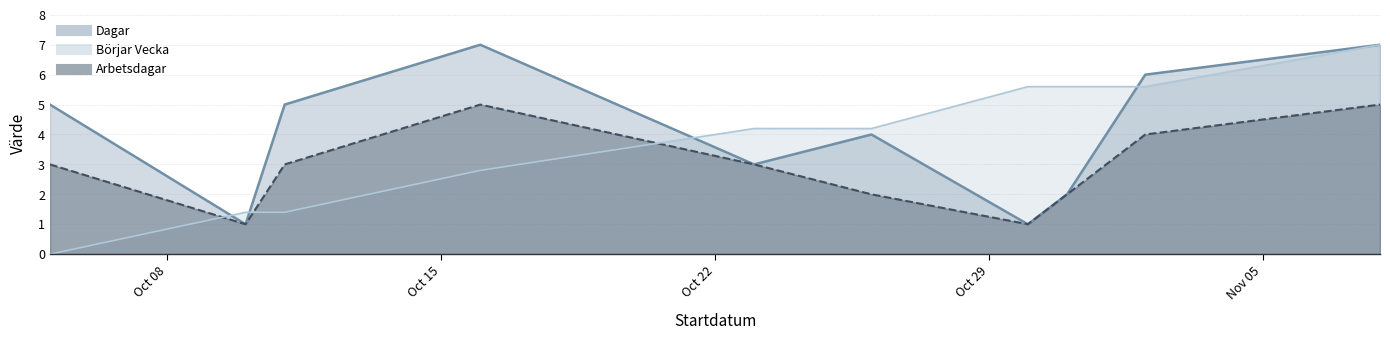

Is it true that Arbetsdagar equals 2.0 at 2018-10-26?

True